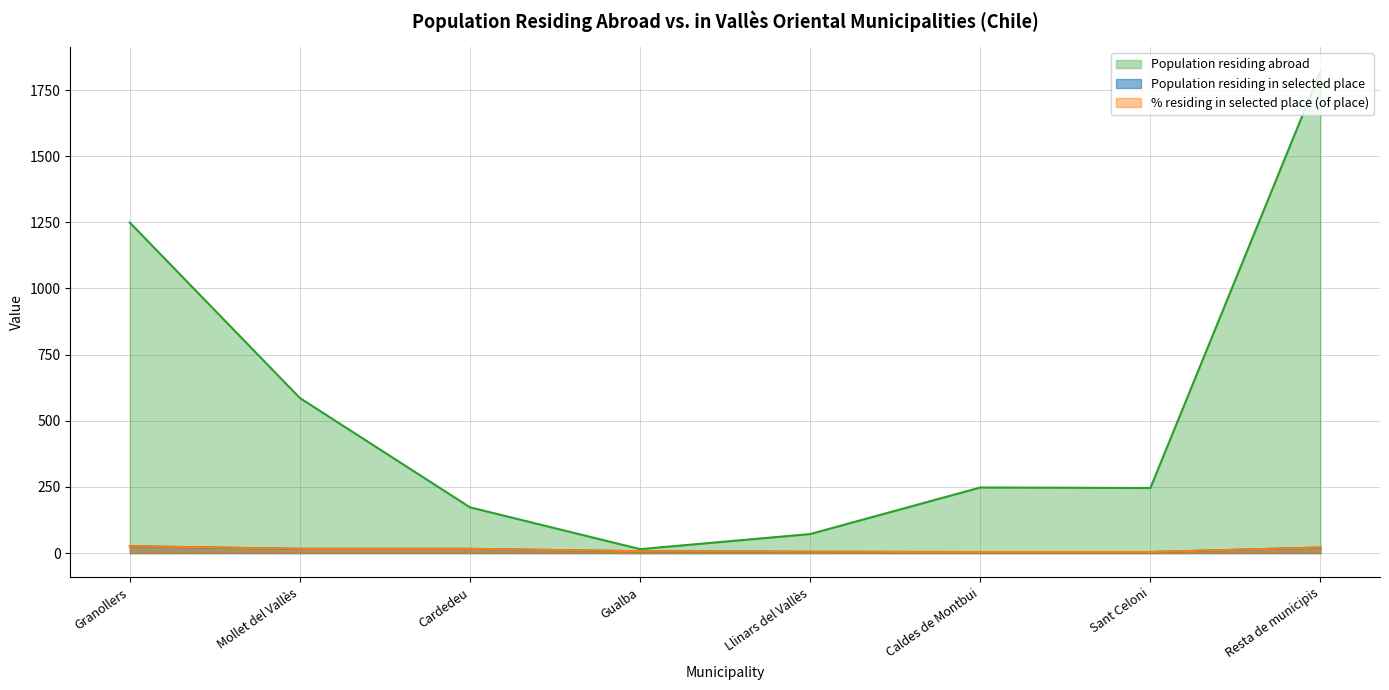

Is it true that % residing in selected place (of place) equals 16.0 at Mollet del Vallès?

True